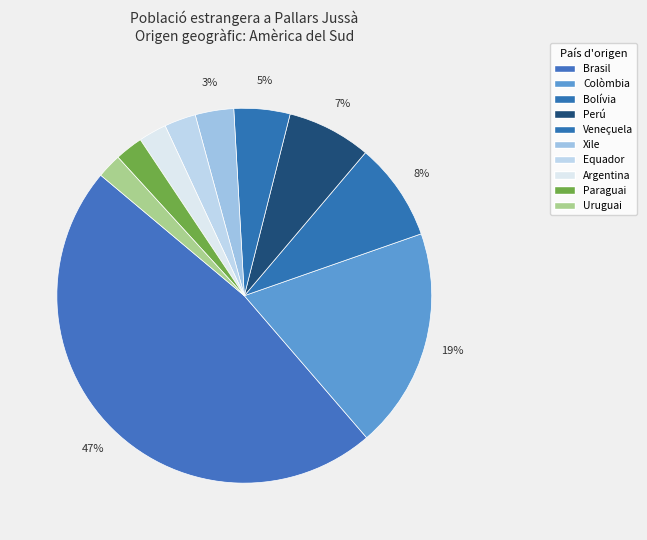

To the nearest percent, what is the combined percentage of Paraguai and Argentina?

5%